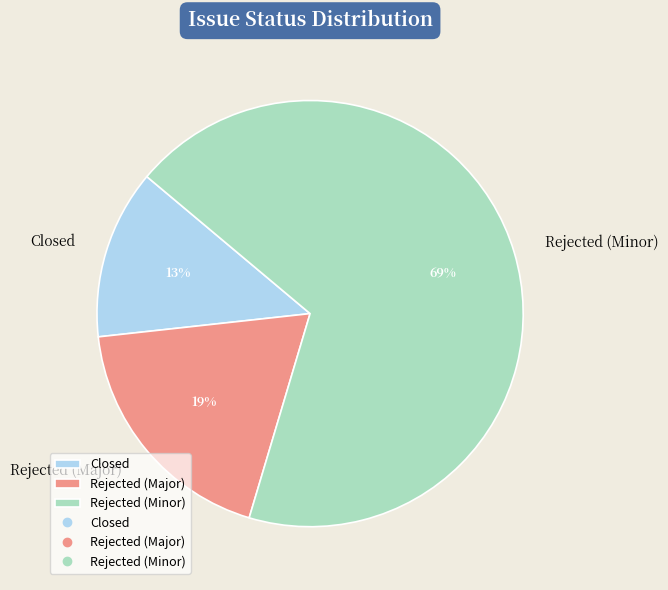

To the nearest percent, what is the difference between the Rejected (Minor) and Rejected (Major) slice percentages?

50%